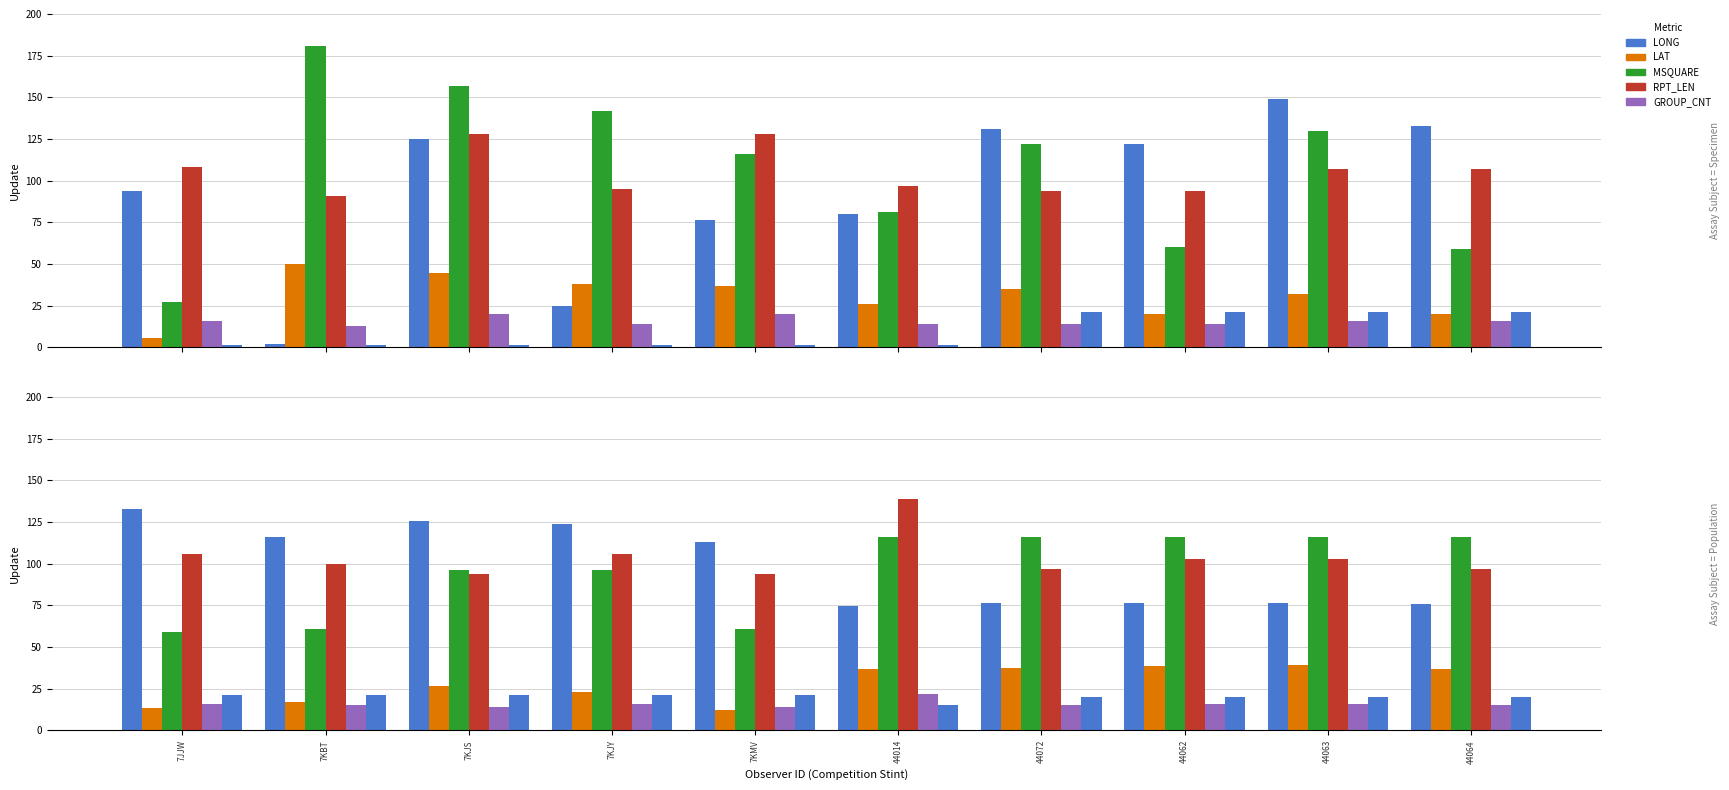

What is the difference between the second highest and second lowest values in the RPT_LEN series?

12.0